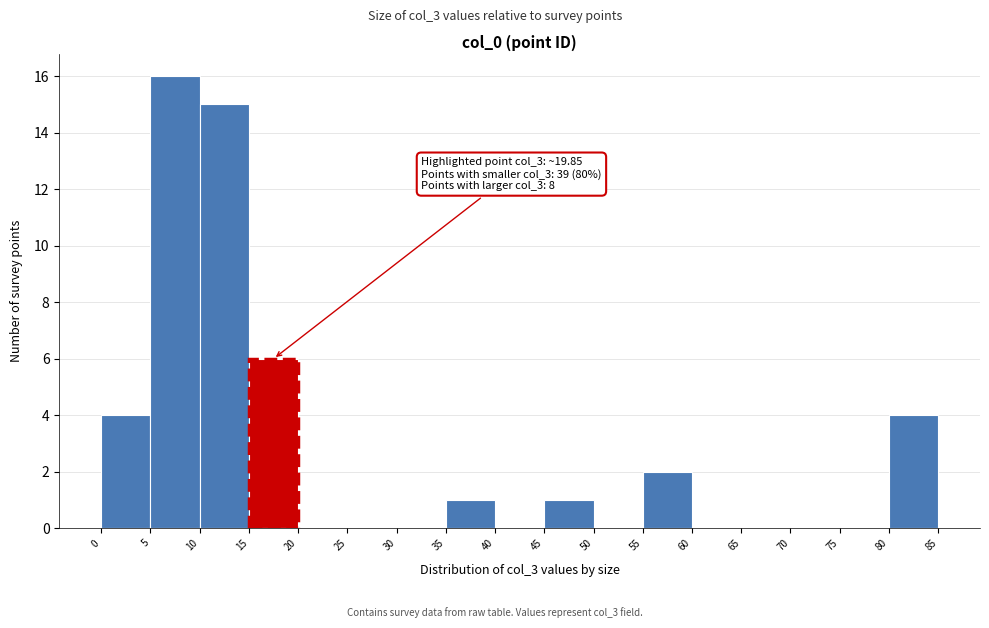

Over which range of the x-axis is the bar tallest?

5 to 10